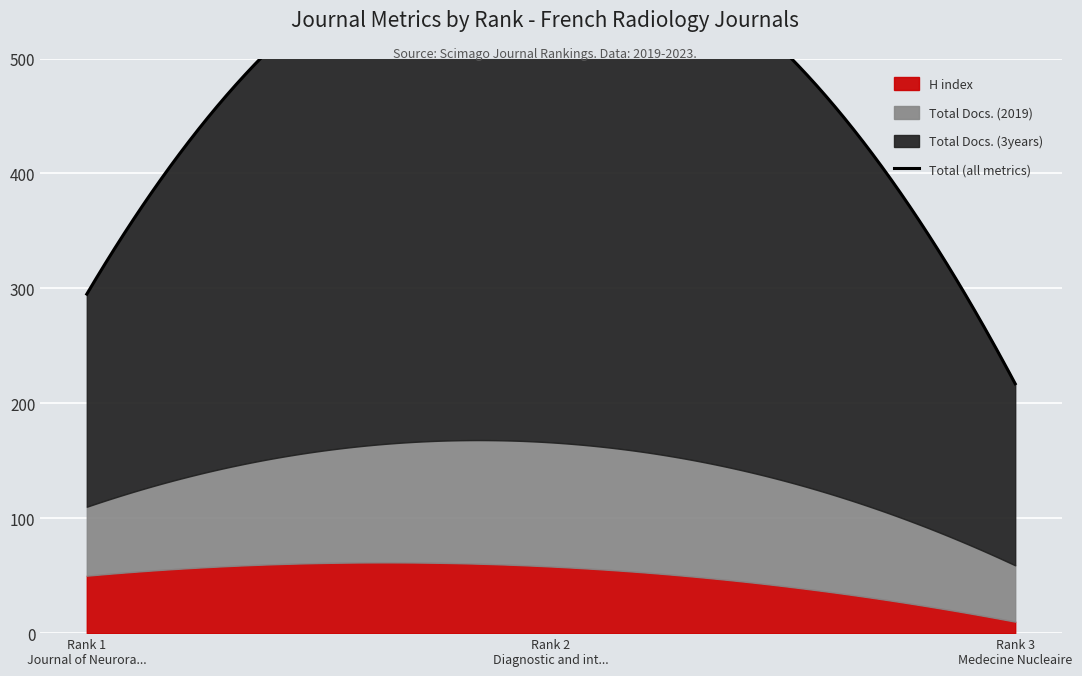

Is the value of Total Docs. (3years) at Diagnostic and interventional imaging greater than the value of H index at Medecine Nucleaire?

Yes